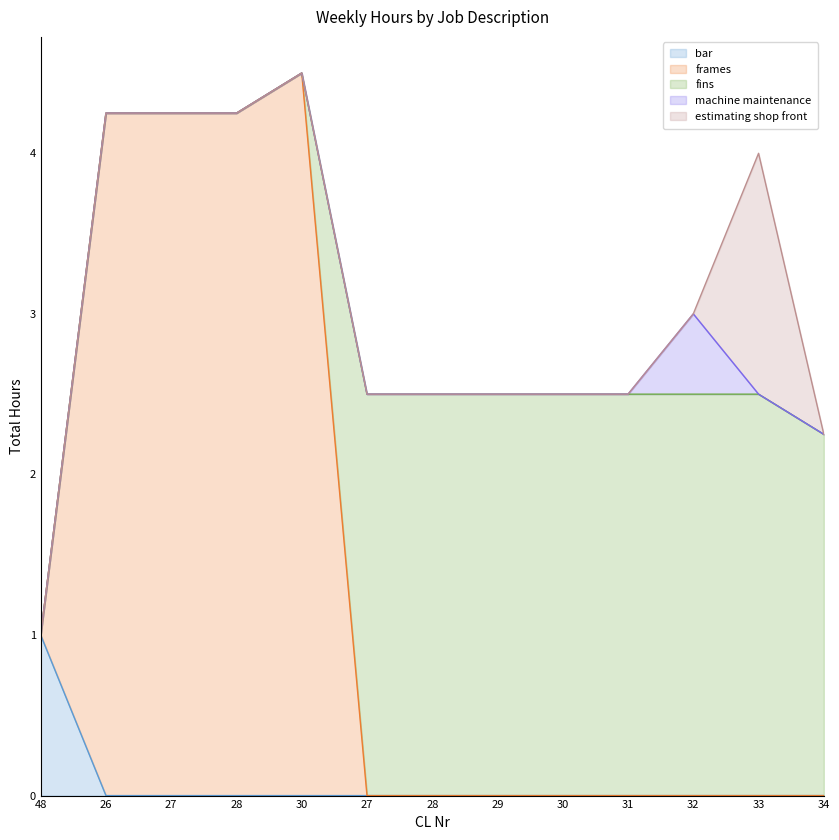

True or false: bar has a value of -0.4 at 29.

False